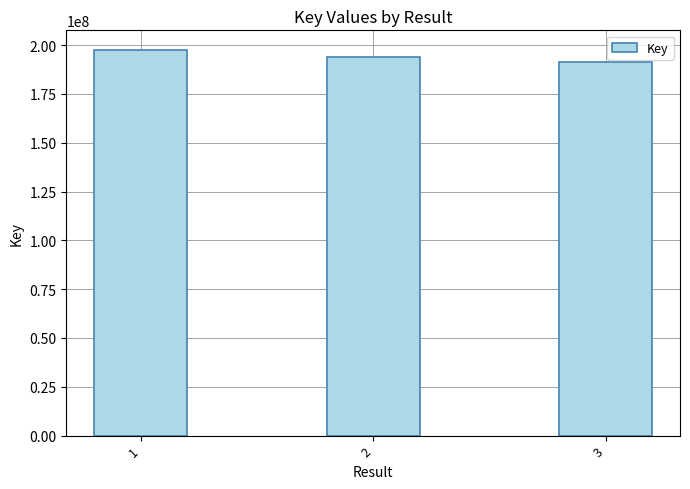

What is the change in value from 1 to 2?

-3777118